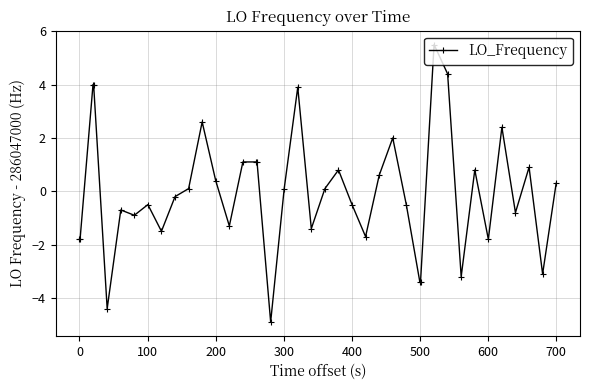

What is the difference between the second highest and minimum values?

9.3